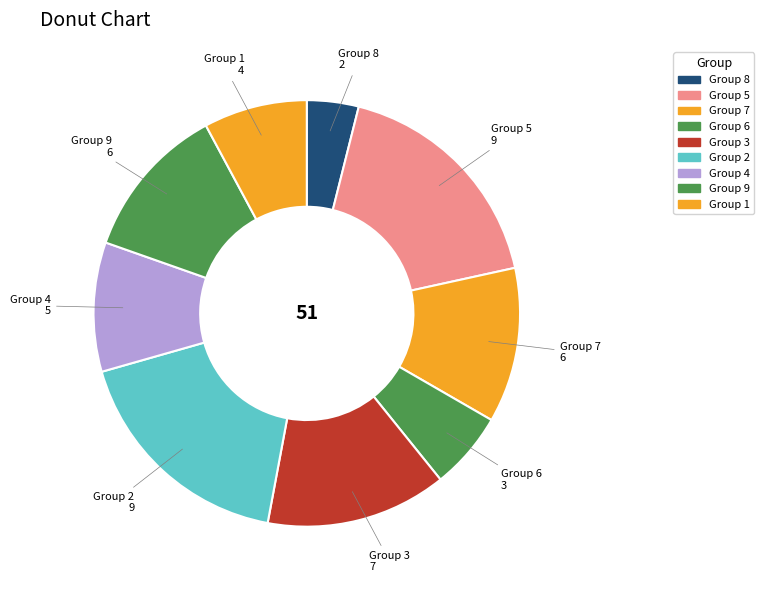

How many slices are in this pie chart?

9